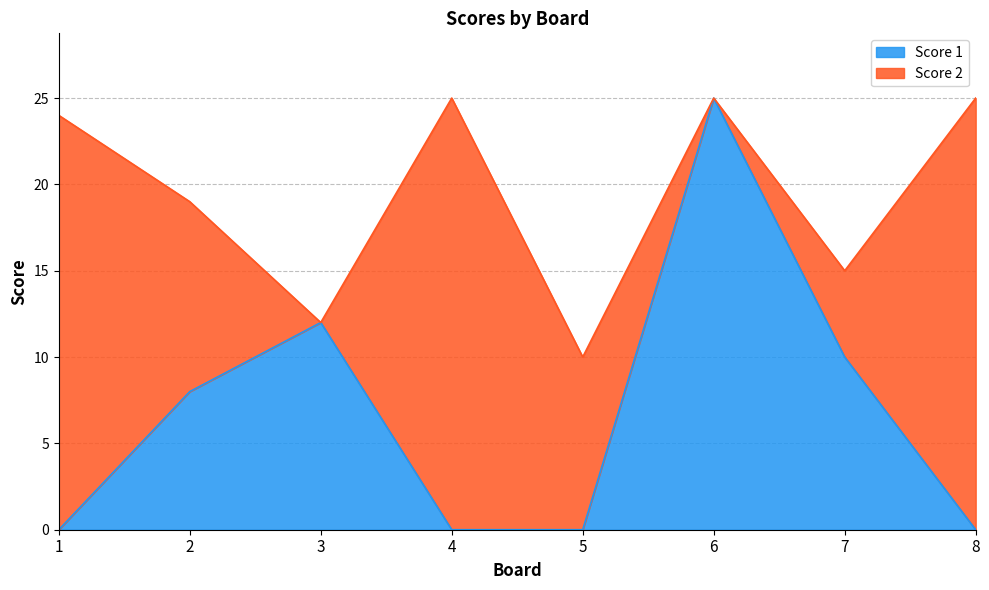

What is the change in value from 2 to 5?

-8